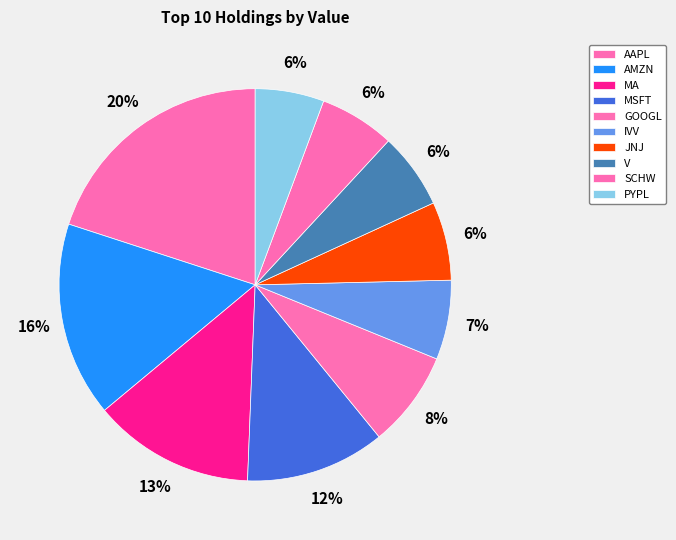

True or false: AMZN accounts for 26% of the total.

False